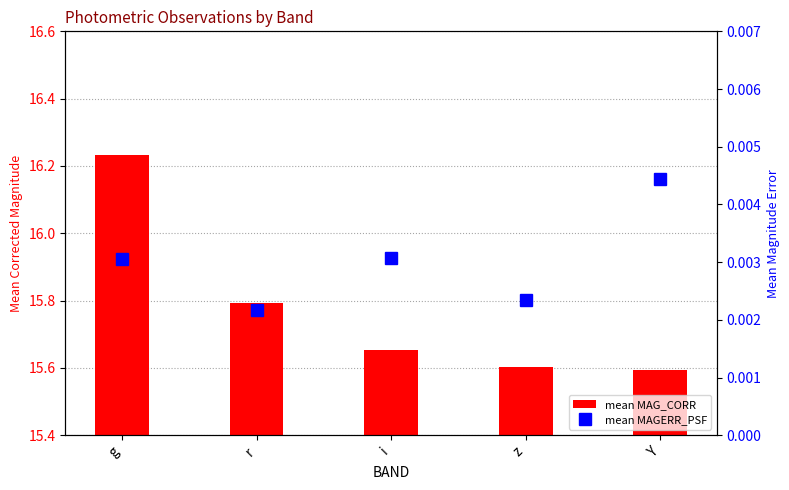

Count the number of categories in the chart.

5